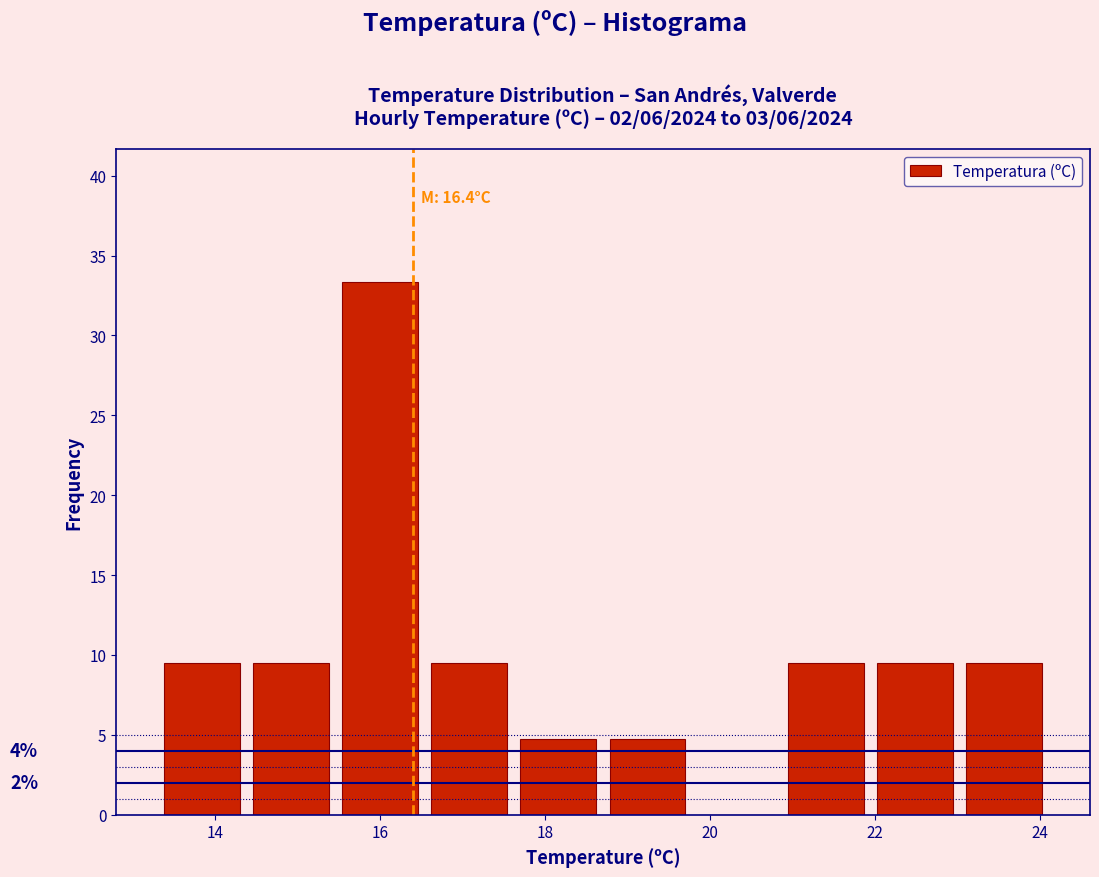

Over which range of the x-axis is the bar tallest?

15.46 to 16.54